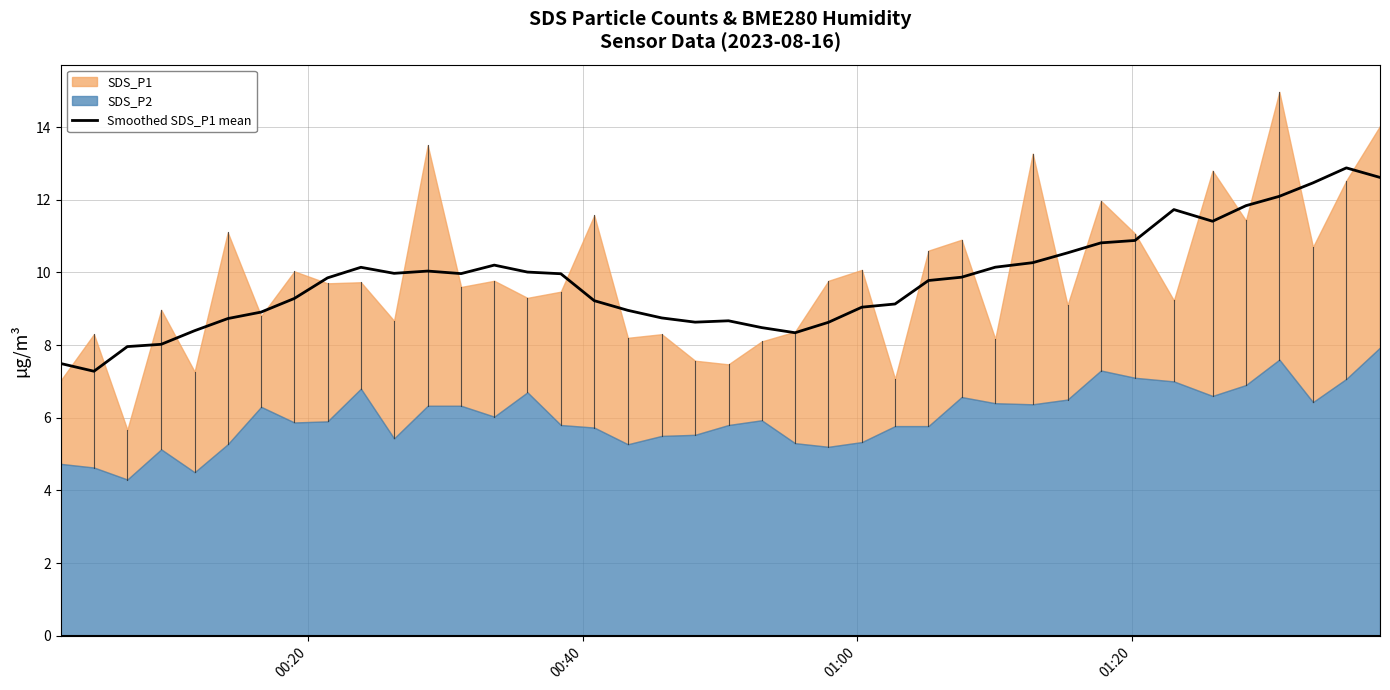

What is the minimum value for Smoothed SDS_P1 mean?

7.3